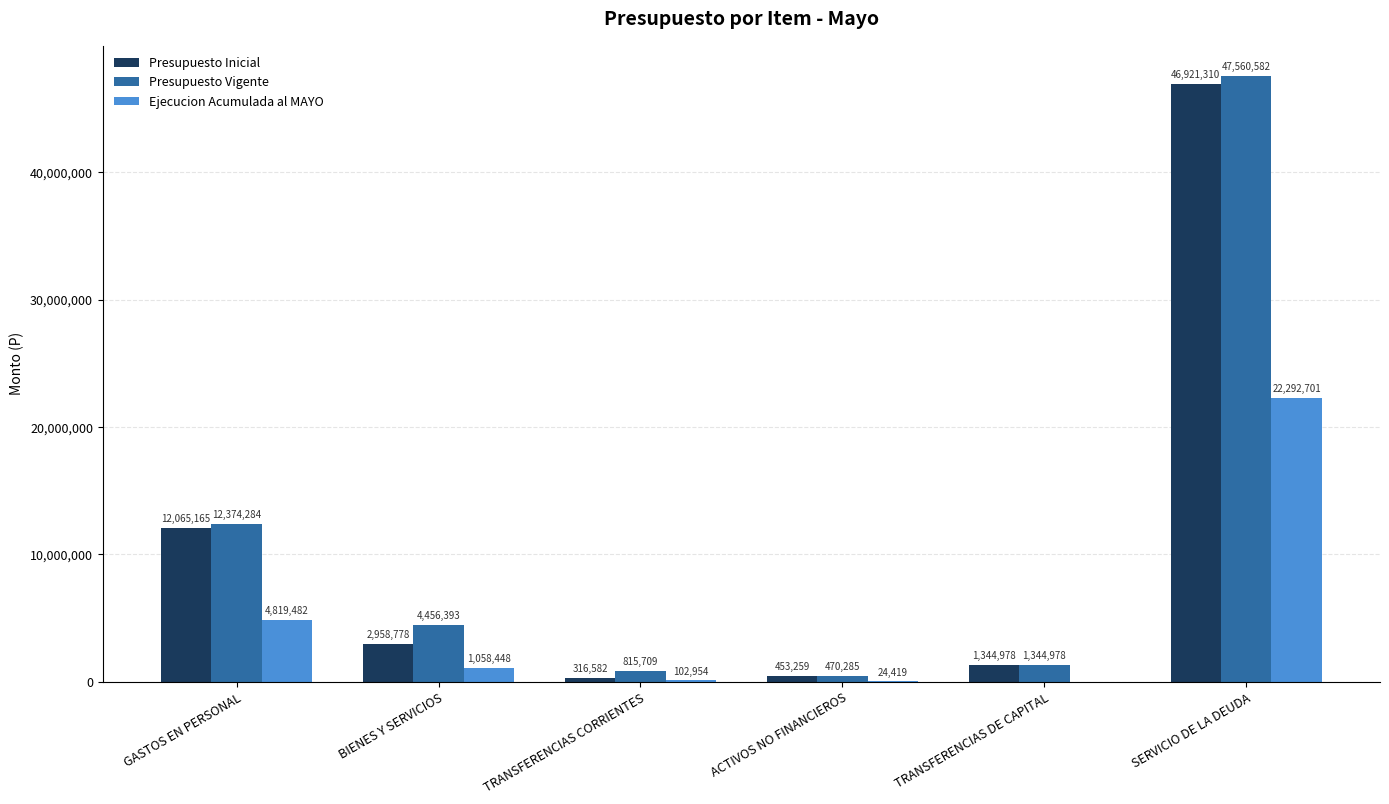

The value of Ejecucion Acumulada al MAYO at SERVICIO DE LA DEUDA is 6325519. True or false?

False